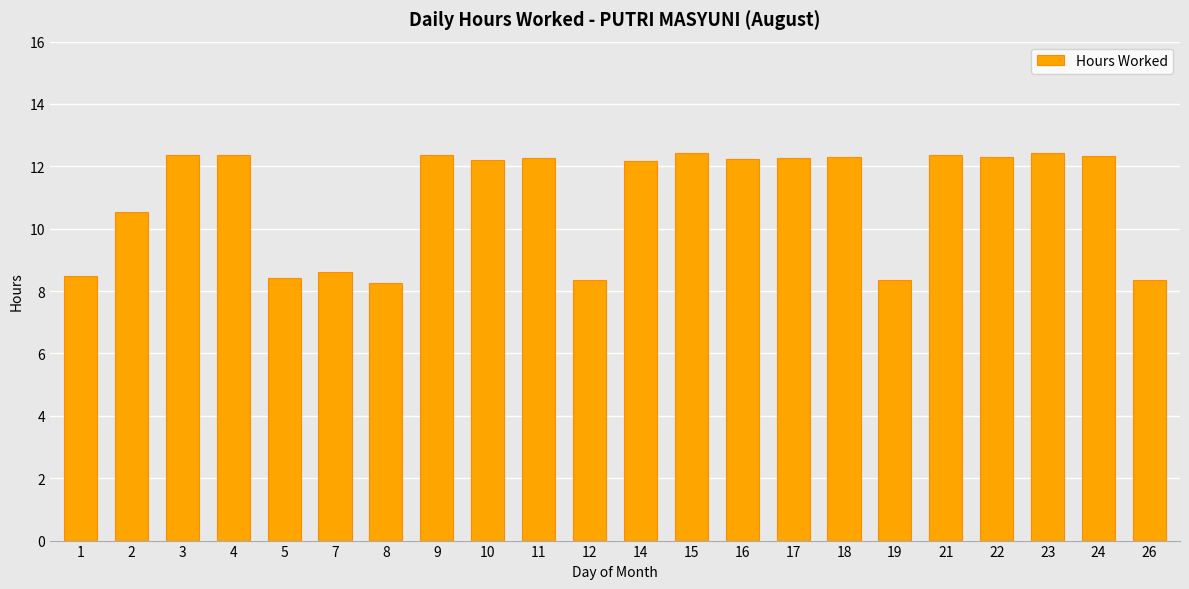

What is the sum of the values at 22 and 15?

24.7